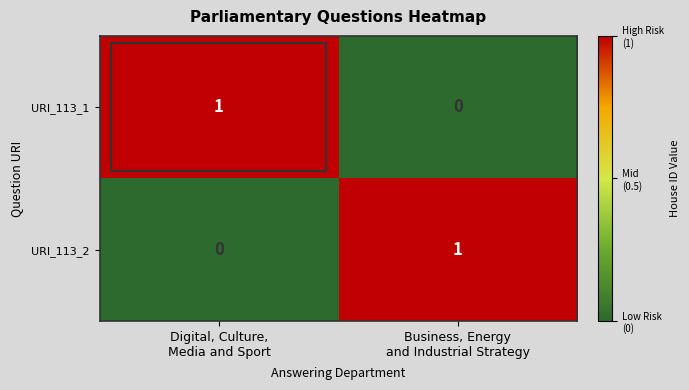

How many categories are shown in the chart?

2